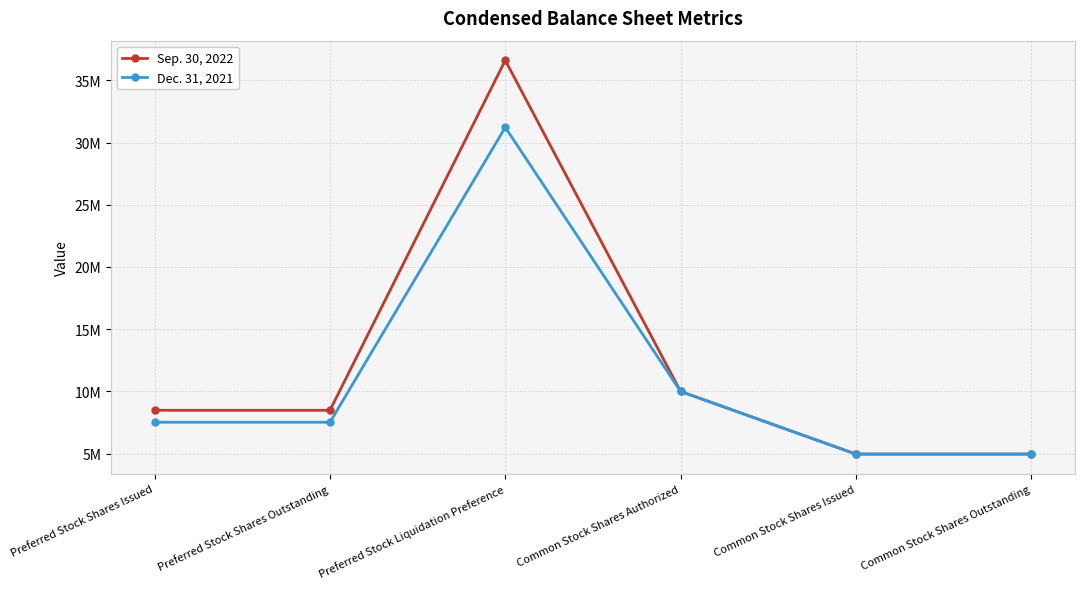

What is the difference between the second highest and minimum values in the Sep. 30, 2022 series?

5035471